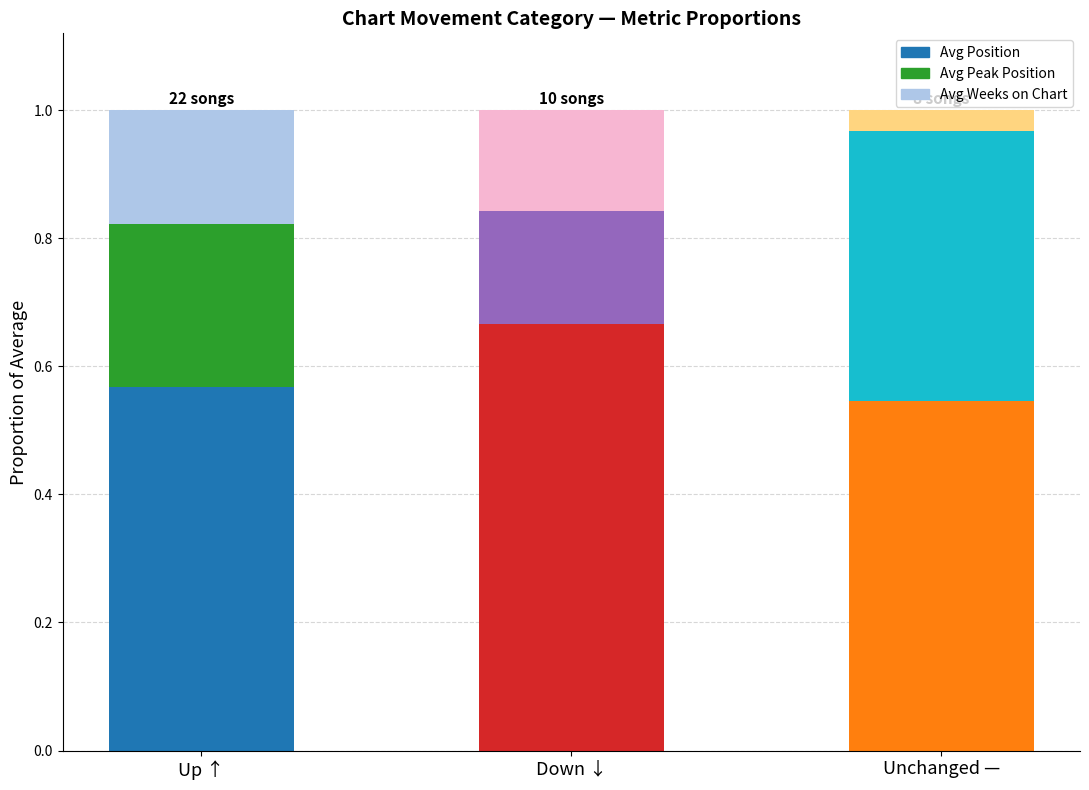

What is the total value across all series at Unchanged —?

1.0